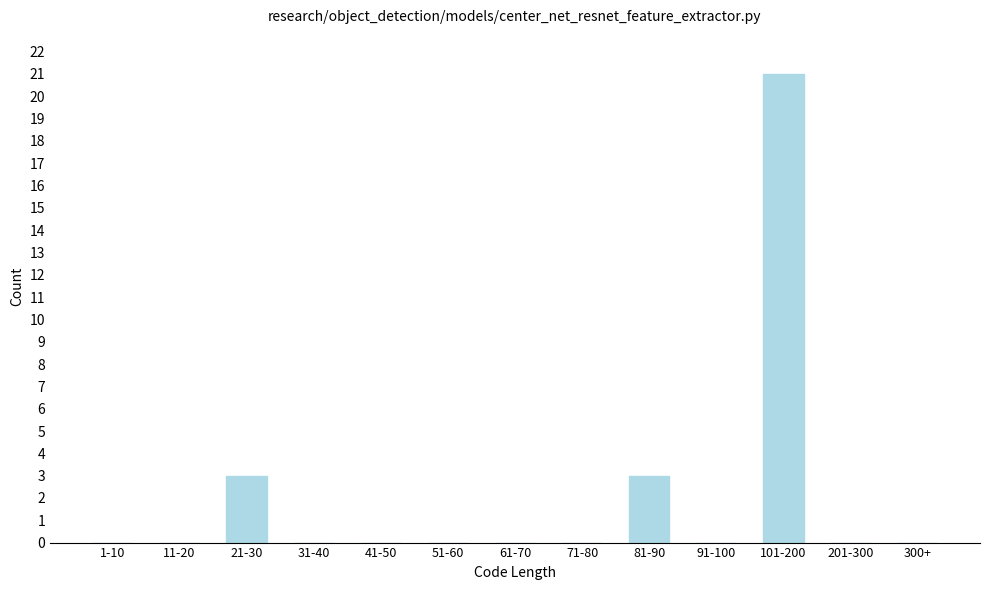

Reading right to left, list all the values displayed in this chart.

300+=0	201-300=0	101-200=21	91-100=0	81-90=3	71-80=0	61-70=0	51-60=0	41-50=0	31-40=0	21-30=3	11-20=0	1-10=0